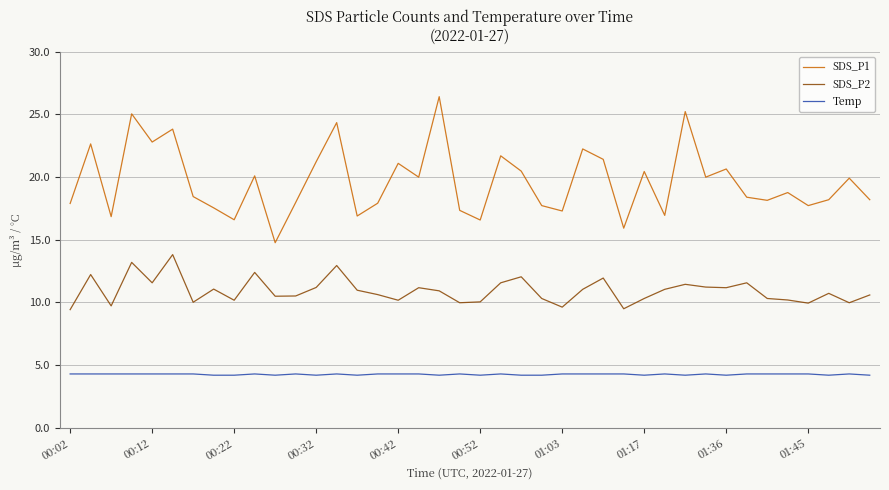

What is the difference between the maximum and minimum values in the SDS_P2 series?

4.4